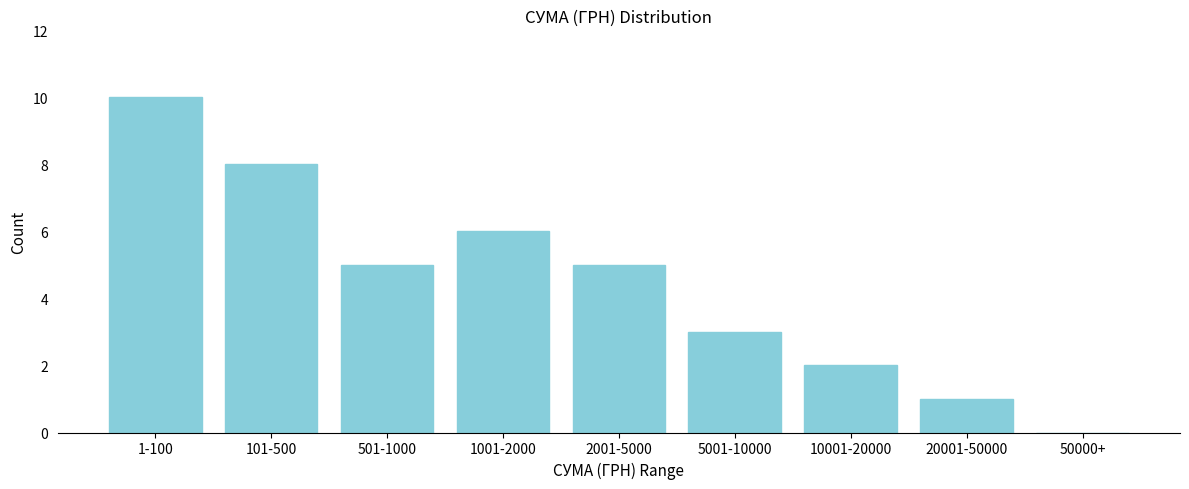

Reading left to right, transcribe all the data shown in this chart.

1-100=10	101-500=8	501-1000=5	1001-2000=6	2001-5000=5	5001-10000=3	10001-20000=2	20001-50000=1	50000+=0